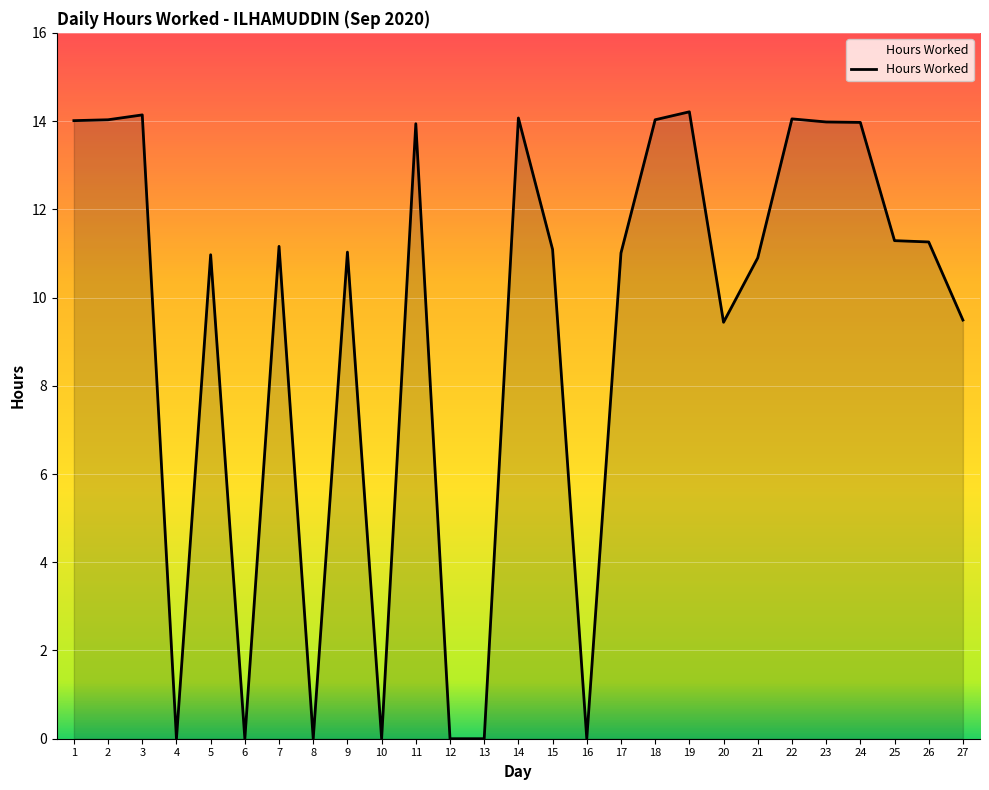

Does the chart have visible grid lines?

Yes